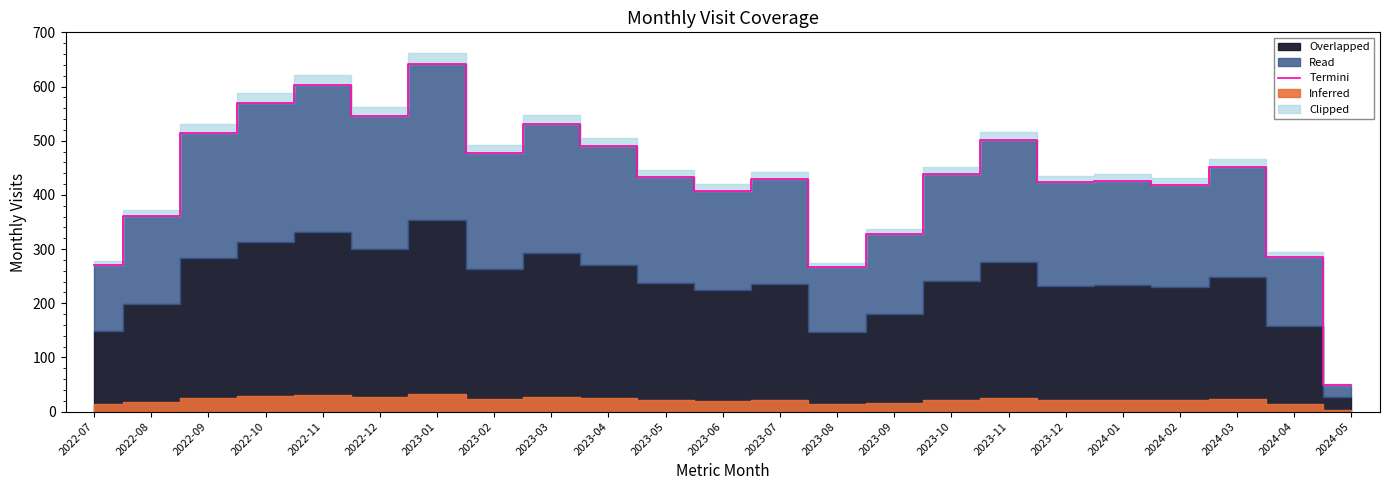

At which category does the data reach its first local valley?

2022-12